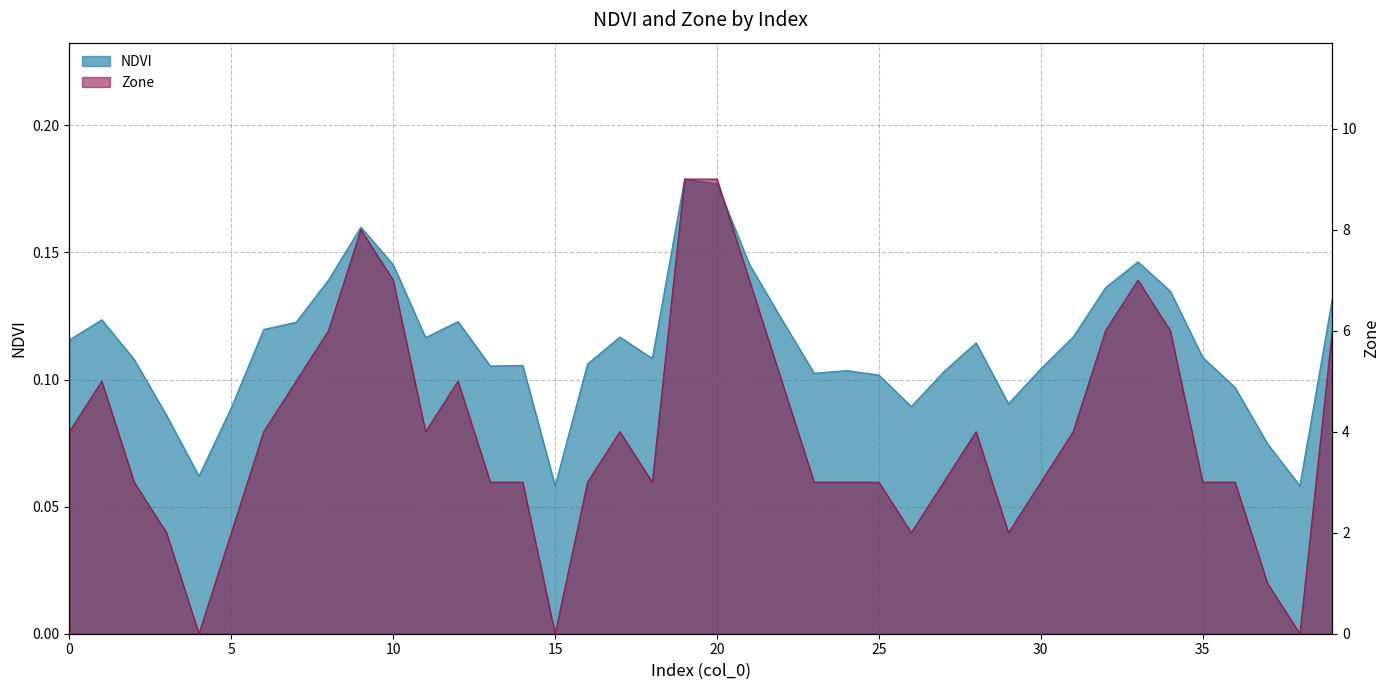

True or false: Zone has a value of 4.7 at 35.

False